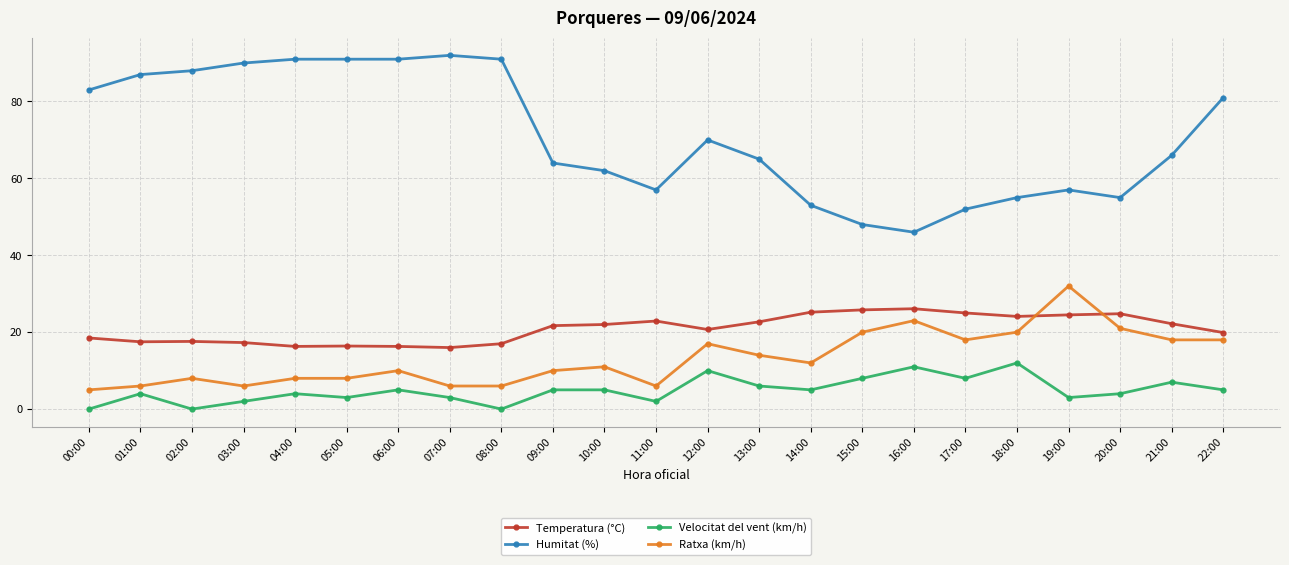

At 07:00, list the series in order from smallest to largest.

Velocitat del vent (km/h), Ratxa (km/h), Temperatura (°C), Humitat (%)